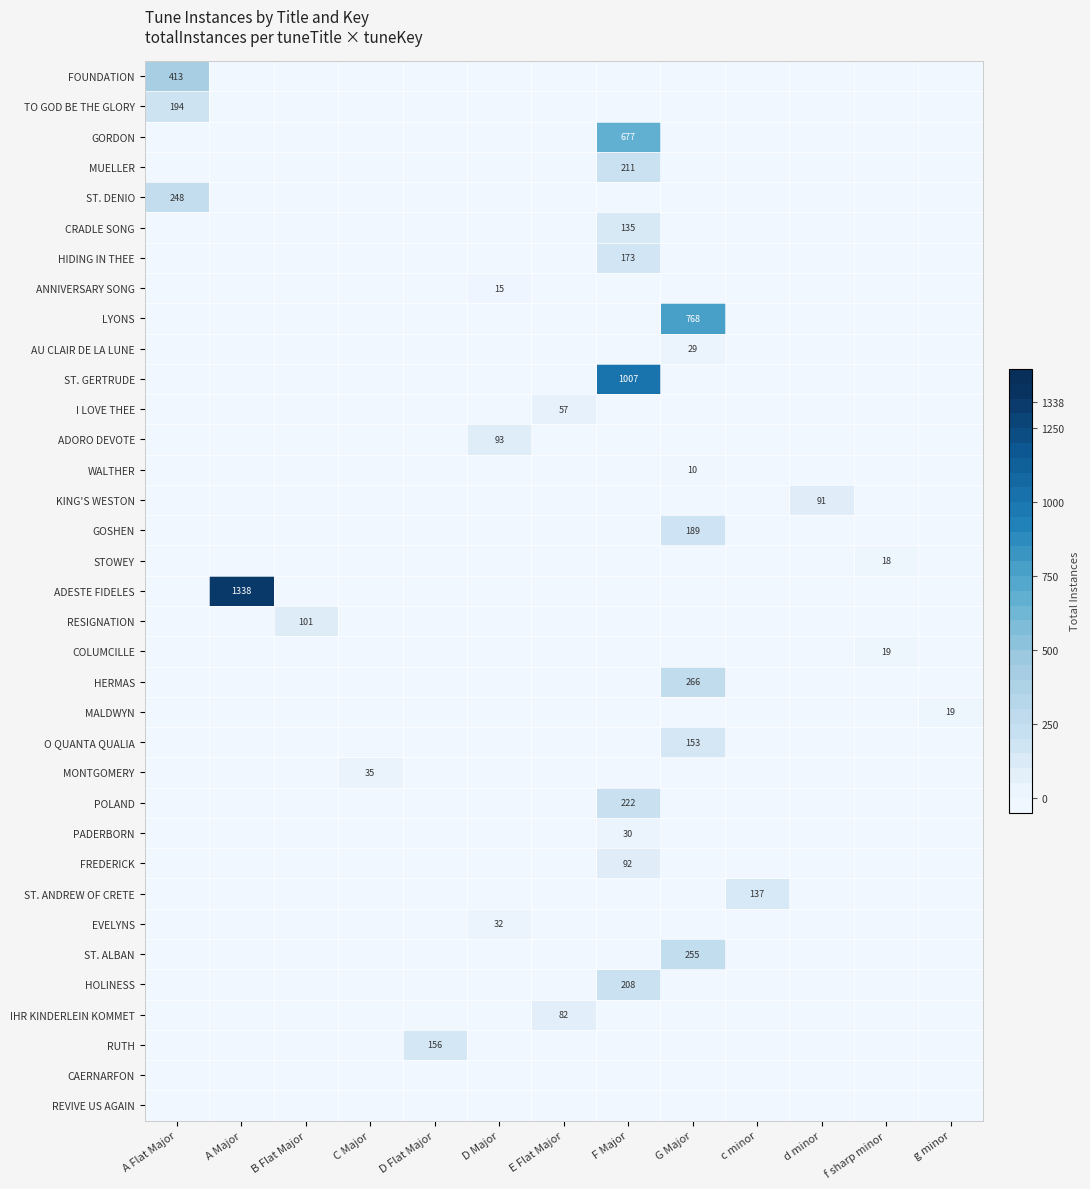

Is it true that AU CLAIR DE LA LUNE equals 48 at G Major?

False